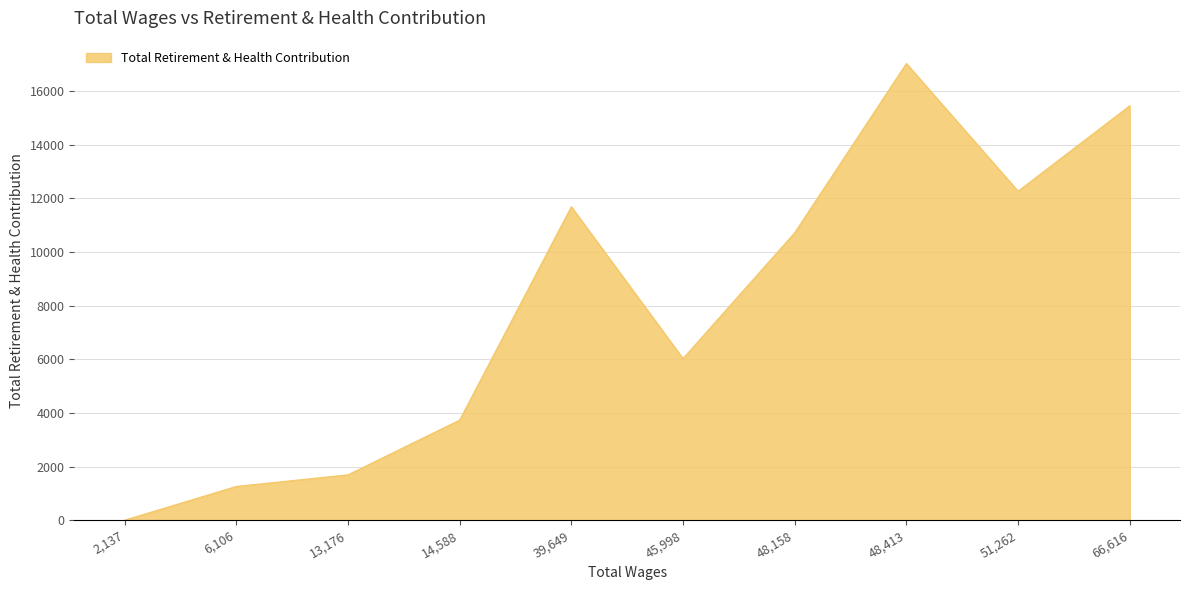

Rank the categories by value from lowest to highest.

2,137, 6,106, 13,176, 14,588, 45,998, 48,158, 39,649, 51,262, 66,616, 48,413